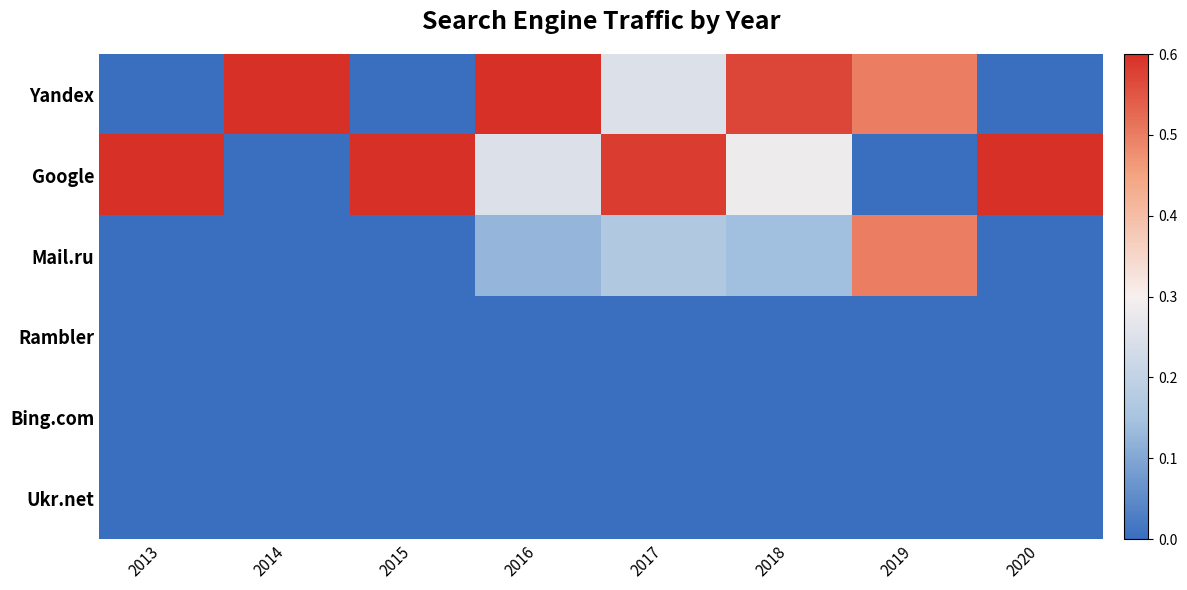

Which series has the largest total across all categories?

Google